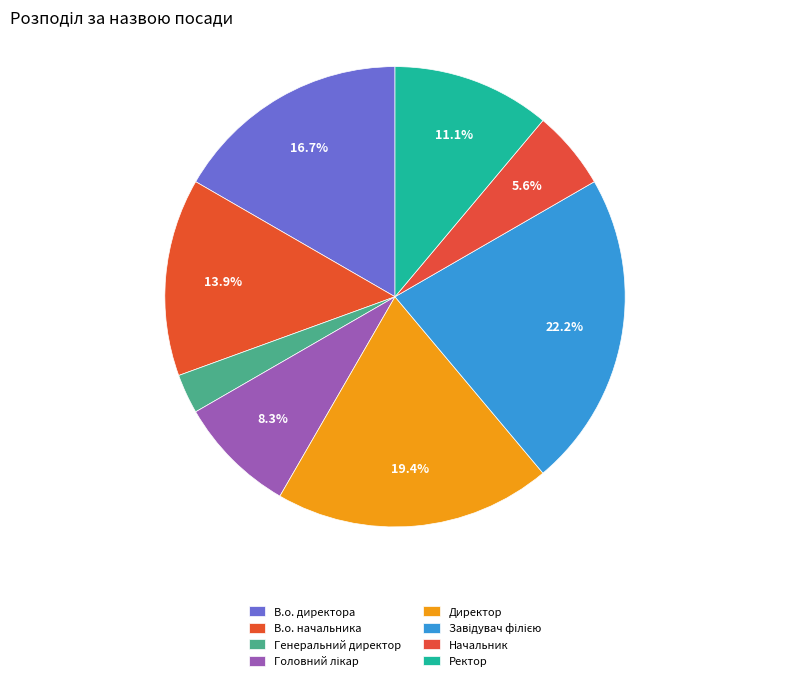

Which slice is the largest?

Завідувач філією